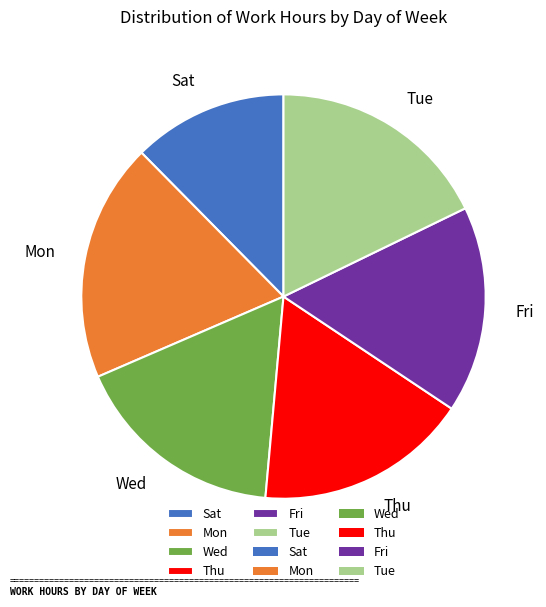

True or false: Fri accounts for 17% of the total.

True